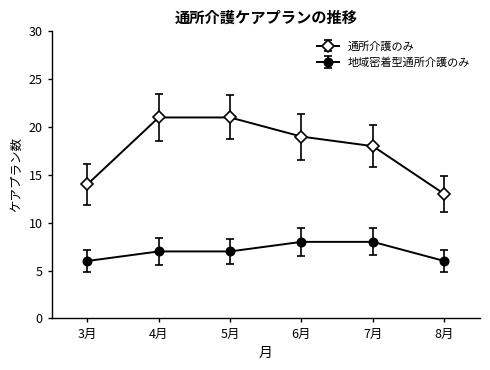

Between 3月 and 7月, which series saw the biggest shift?

通所介護のみ